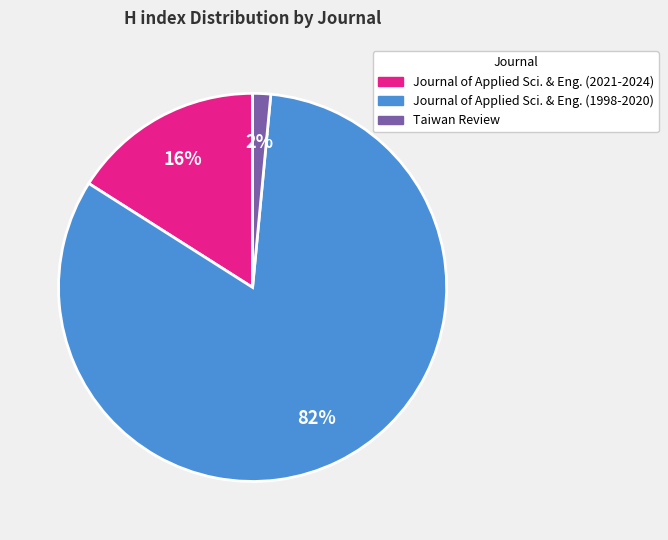

Is the sum of Journal of Applied Sci. & Eng. (1998-2020) and Taiwan Review greater than half?

Yes